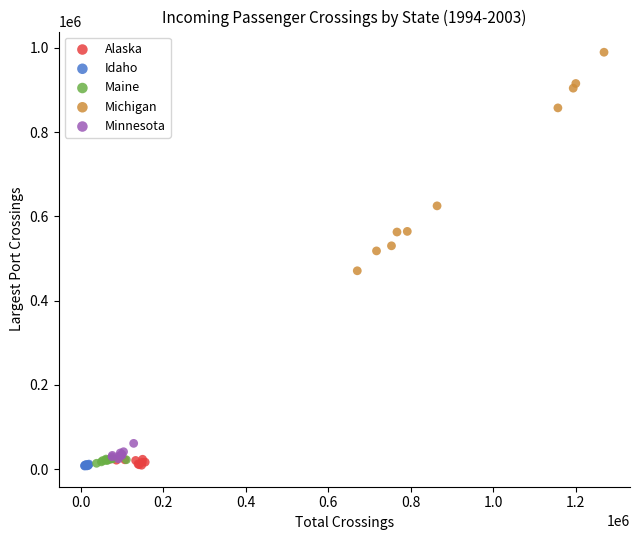

Which series reaches the maximum Y coordinate?

Michigan